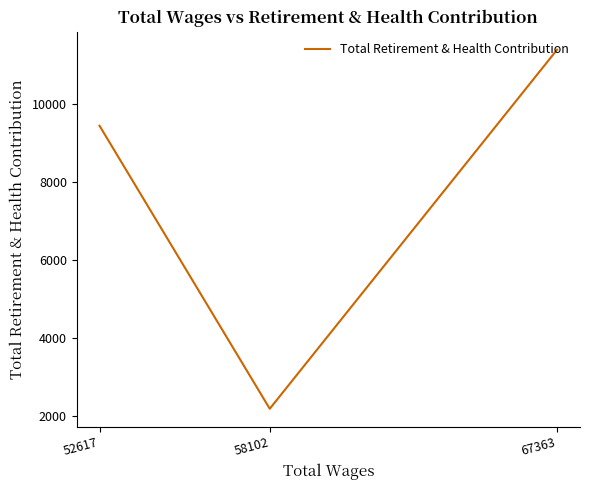

Approximately how many times larger is the value at 58102 compared to 67363?

0.2